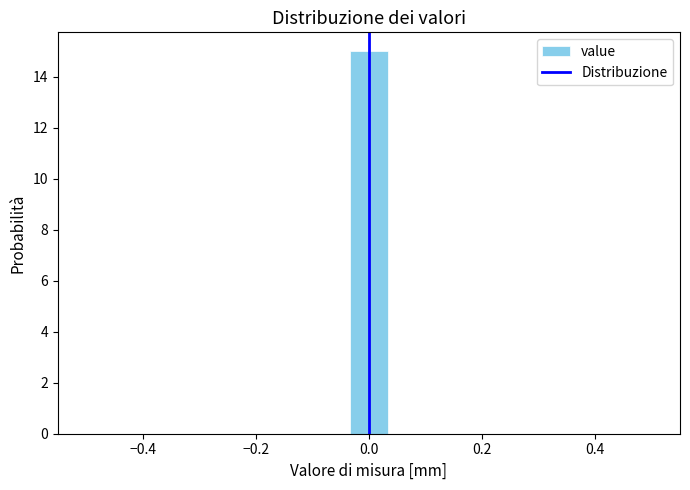

Read against the x-axis, roughly where is the centre of the tallest bar?

0.00